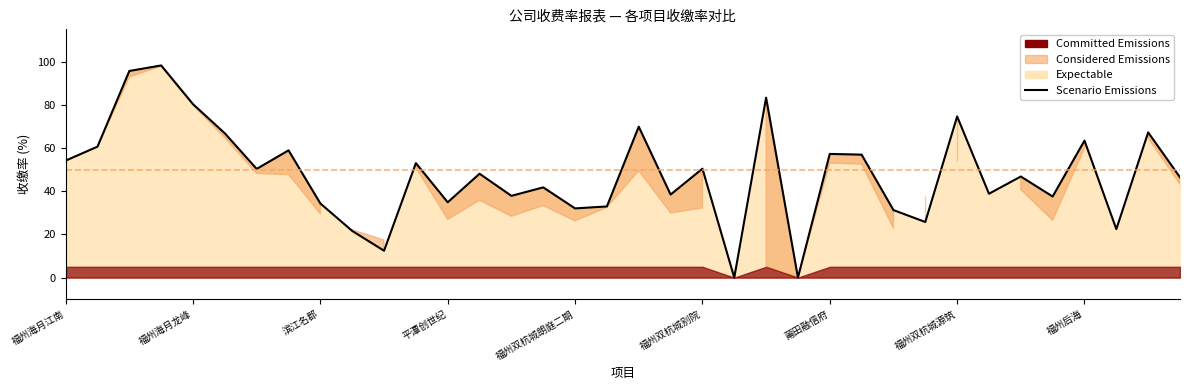

Does the chart display data point markers on the line(s)?

No